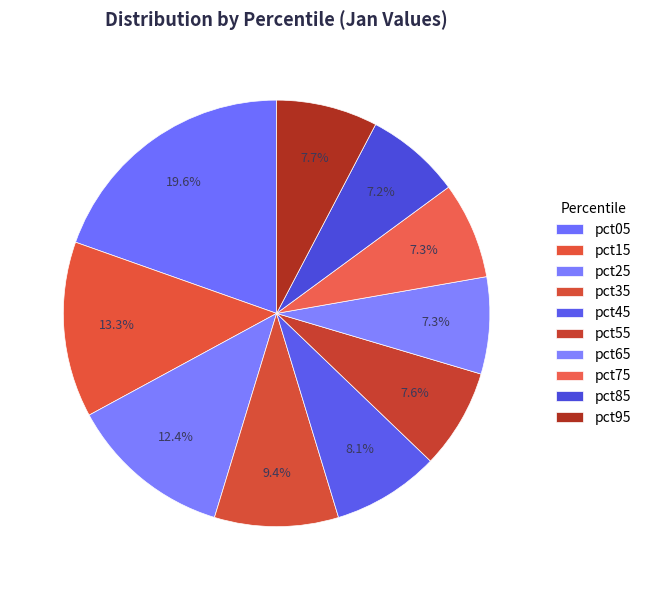

What percentage is NOT represented by pct25?

87.6%